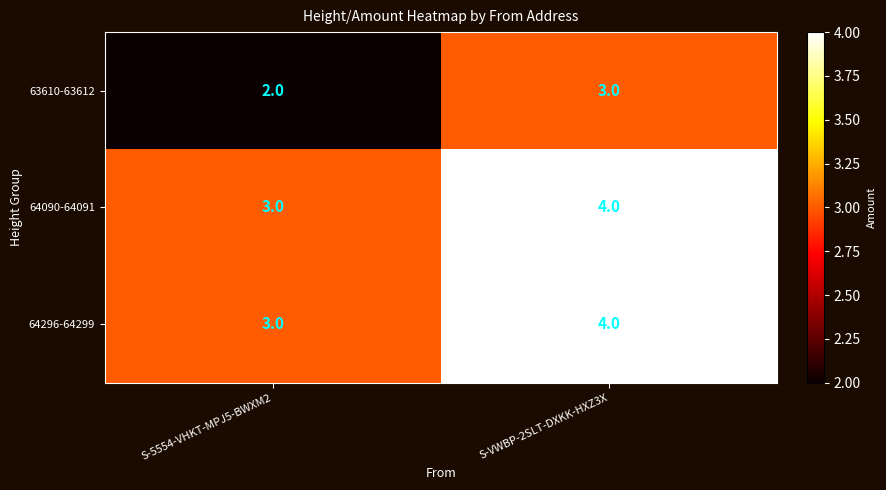

Is it true that 64296-64299 equals 3 at S-5554-VHKT-MPJ5-BWXM2?

True